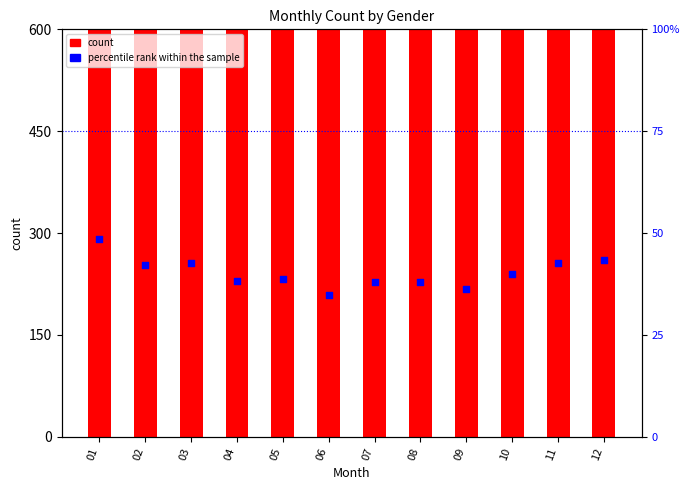

Is the value of count at 02 greater than the value of percentile rank within the sample at 12?

Yes